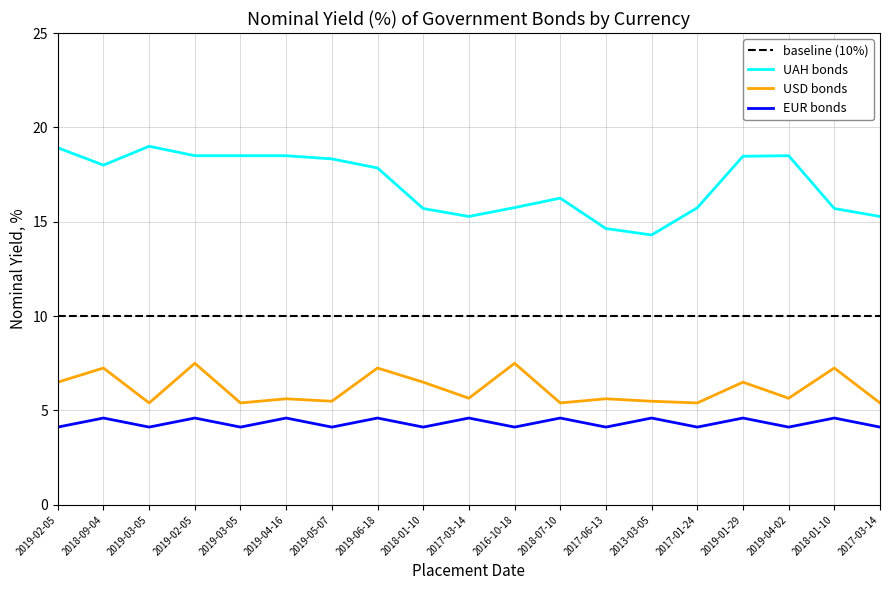

Reading right to left, transcribe all the data shown in this chart.

baseline (10%): 2017-03-14=10.0	2018-01-10=10.0	2019-04-02=10.0	2019-01-29=10.0	2017-01-24=10.0	2013-03-05=10.0	2017-06-13=10.0	2018-07-10=10.0	2016-10-18=10.0	2017-03-14=10.0	2018-01-10=10.0	2019-06-18=10.0	2019-05-07=10.0	2019-04-16=10.0	2019-03-05=10.0	2019-02-05=10.0	2019-03-05=10.0	2018-09-04=10.0	2019-02-05=10.0
UAH bonds: 2017-03-14=15.3	2018-01-10=15.7	2019-04-02=18.5	2019-01-29=18.5	2017-01-24=15.7	2013-03-05=14.3	2017-06-13=14.6	2018-07-10=16.2	2016-10-18=15.8	2017-03-14=15.3	2018-01-10=15.7	2019-06-18=17.9	2019-05-07=18.3	2019-04-16=18.5	2019-03-05=18.5	2019-02-05=18.5	2019-03-05=19.0	2018-09-04=18.0	2019-02-05=18.9
USD bonds: 2017-03-14=5.4	2018-01-10=7.2	2019-04-02=5.7	2019-01-29=6.5	2017-01-24=5.4	2013-03-05=5.5	2017-06-13=5.6	2018-07-10=5.4	2016-10-18=7.5	2017-03-14=5.7	2018-01-10=6.5	2019-06-18=7.2	2019-05-07=5.5	2019-04-16=5.6	2019-03-05=5.4	2019-02-05=7.5	2019-03-05=5.4	2018-09-04=7.2	2019-02-05=6.5
EUR bonds: 2017-03-14=4.1	2018-01-10=4.6	2019-04-02=4.1	2019-01-29=4.6	2017-01-24=4.1	2013-03-05=4.6	2017-06-13=4.1	2018-07-10=4.6	2016-10-18=4.1	2017-03-14=4.6	2018-01-10=4.1	2019-06-18=4.6	2019-05-07=4.1	2019-04-16=4.6	2019-03-05=4.1	2019-02-05=4.6	2019-03-05=4.1	2018-09-04=4.6	2019-02-05=4.1